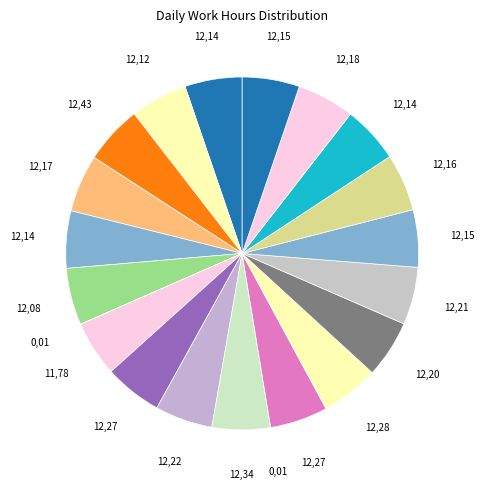

Does any single category account for the majority?

No